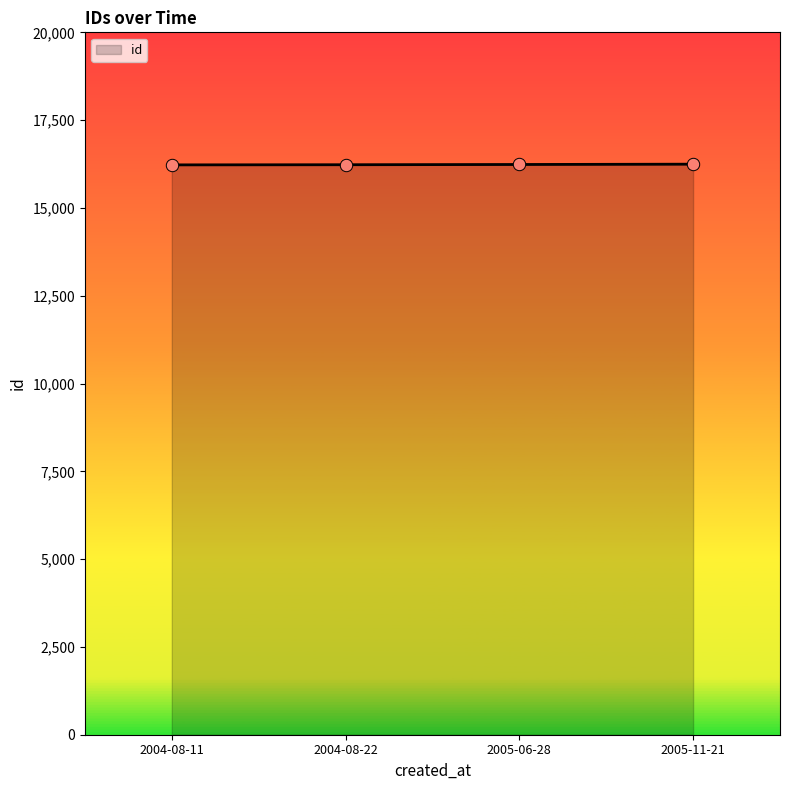

Approximately how many times larger is the value at 2004-08-11 compared to 2004-08-22?

1.0